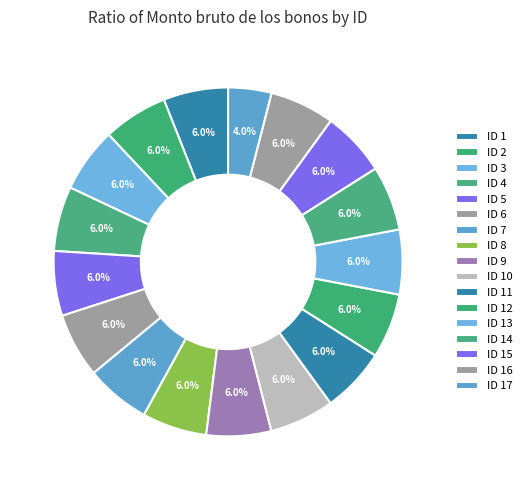

Is there any slice that represents more than half of the pie?

No